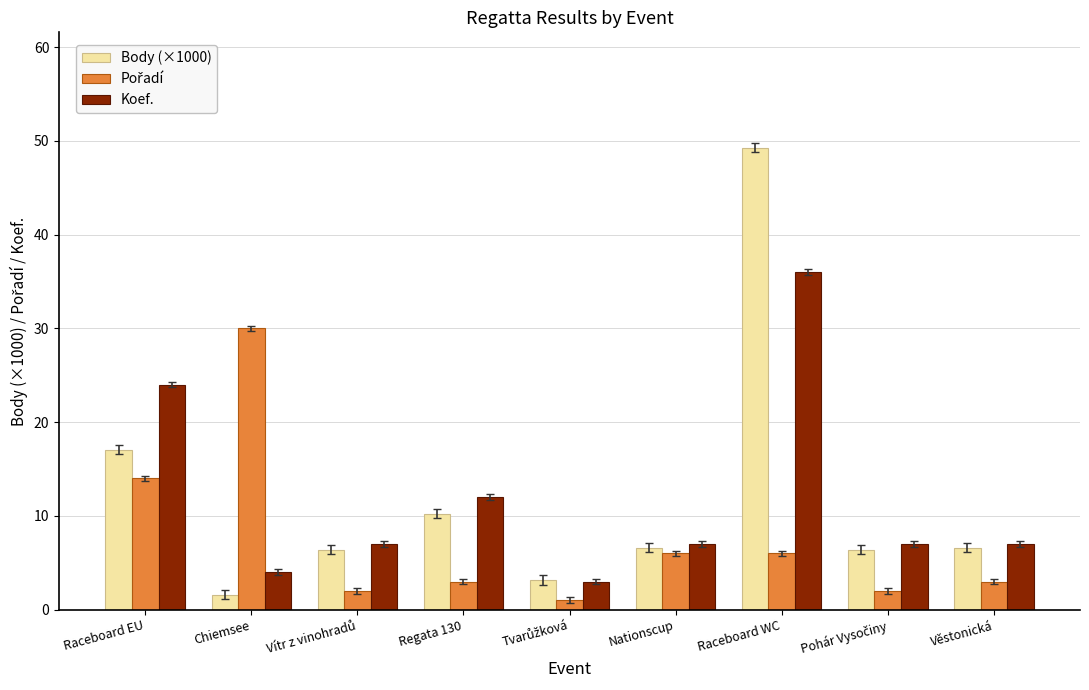

What is the greatest value displayed?

49.3